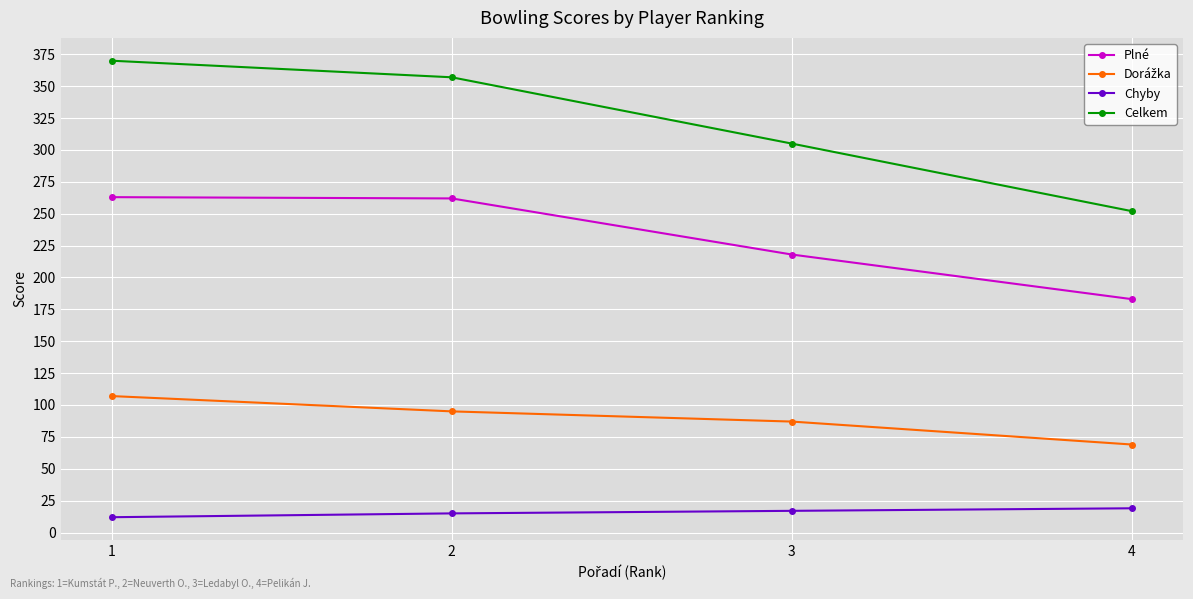

What is the sum of the Plné values at 2 and 3?

480